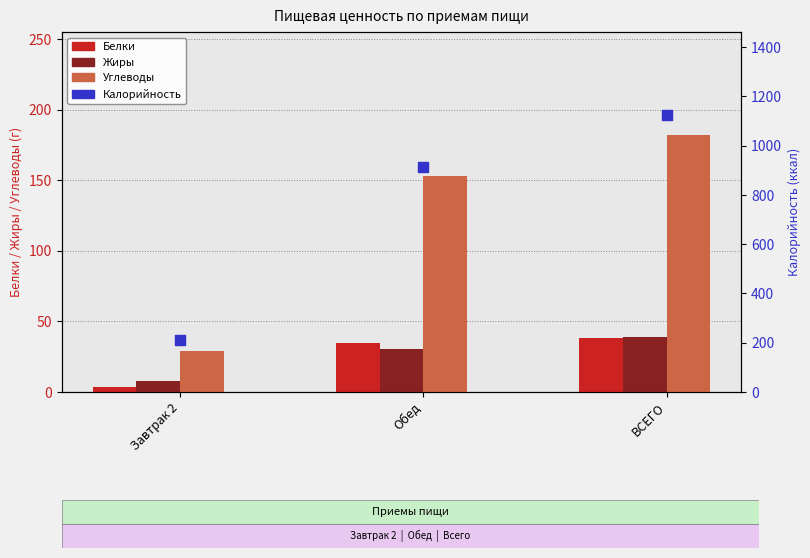

At which category is the sum across all series the highest?

ВСЕГО